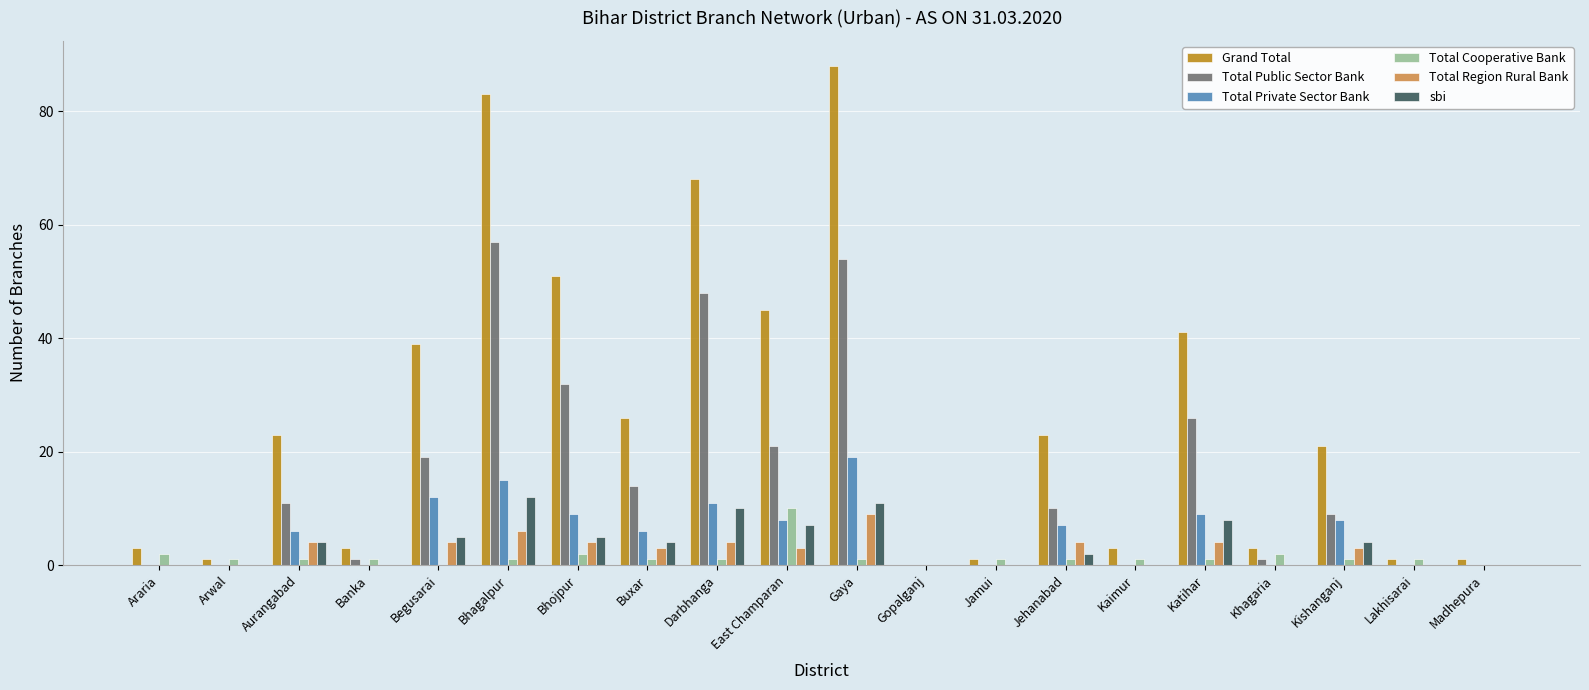

What is the total value across all series at Arwal?

2